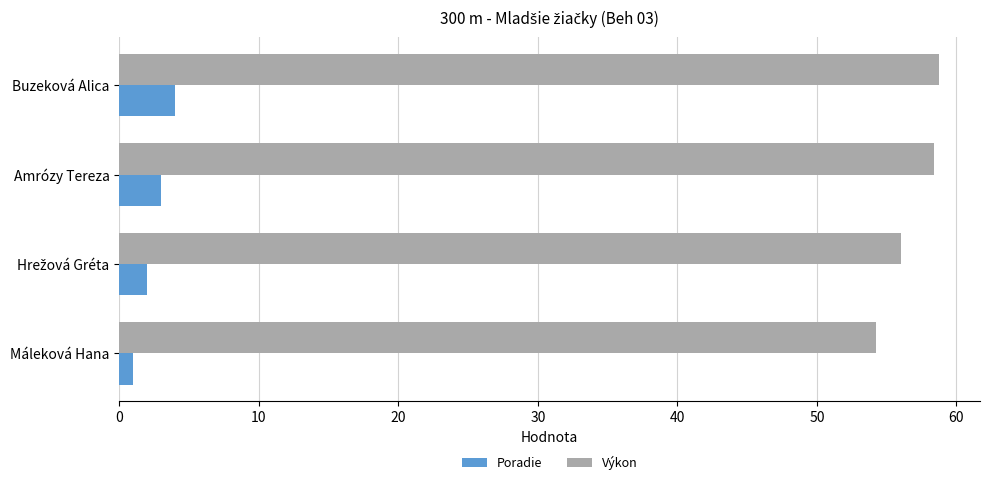

Which series has the largest range (max minus min)?

Výkon